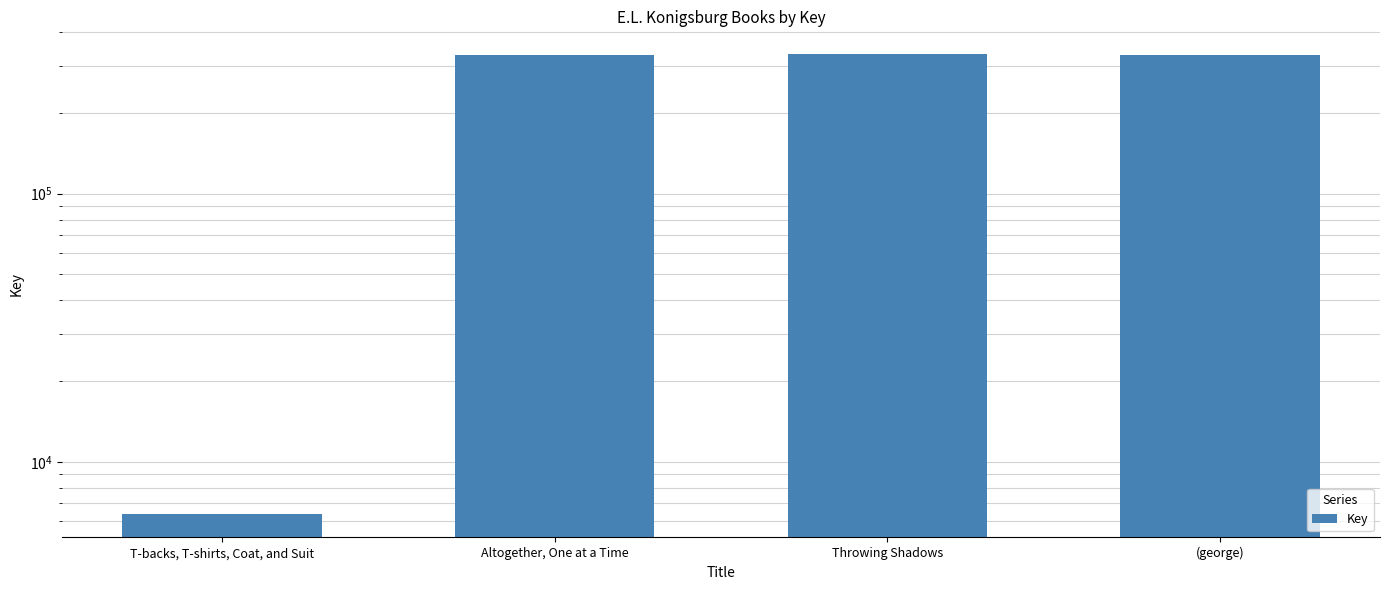

What is the label of the 1st bar from the right?

(george)